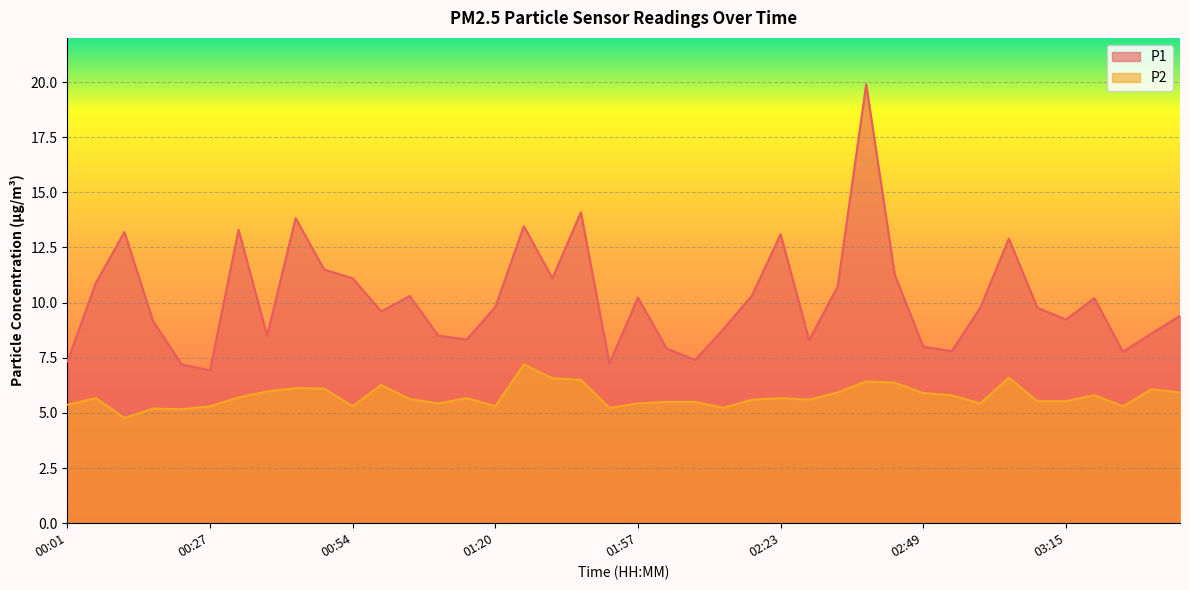

What is the spread (max minus min) of values at 03:31?

2.5